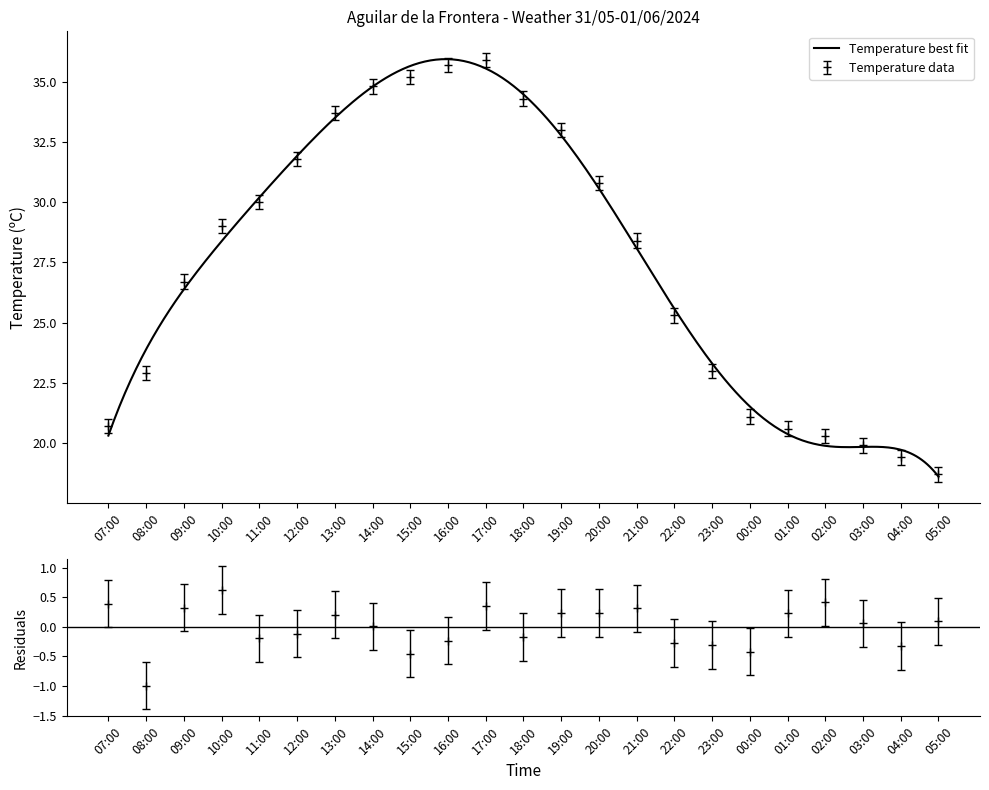

Where does the Temperature (C) series first go above 28?

10:00